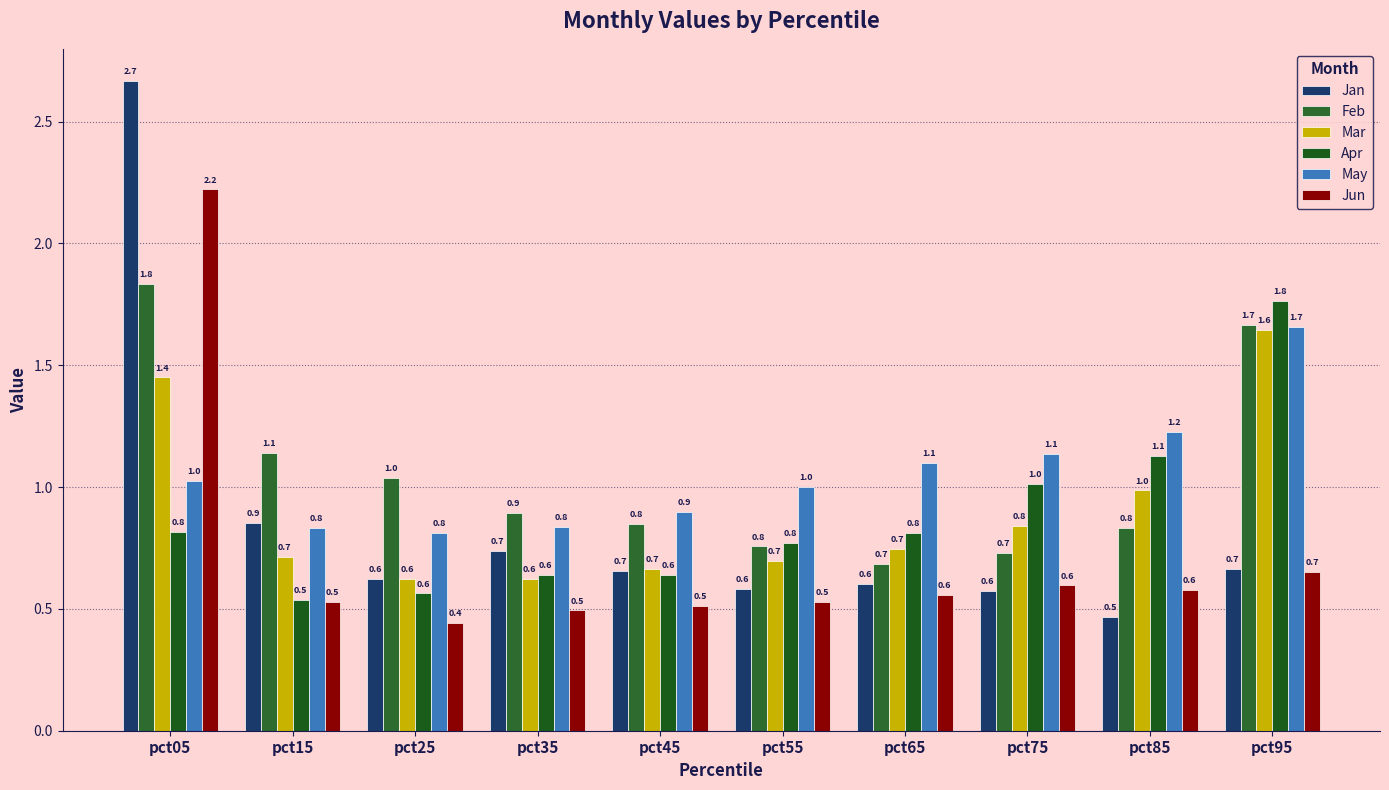

Are the bars grouped side by side (vs. stacked)?

Yes